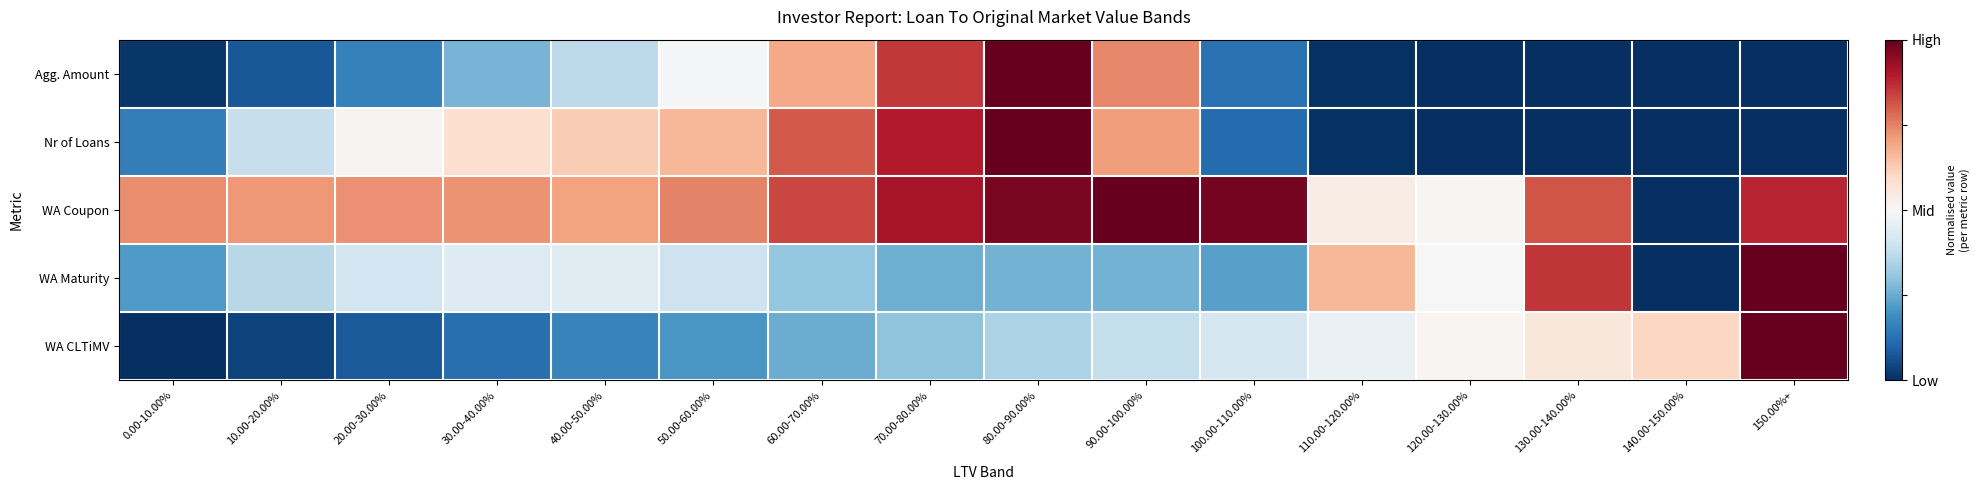

How many data points does each series have?

16